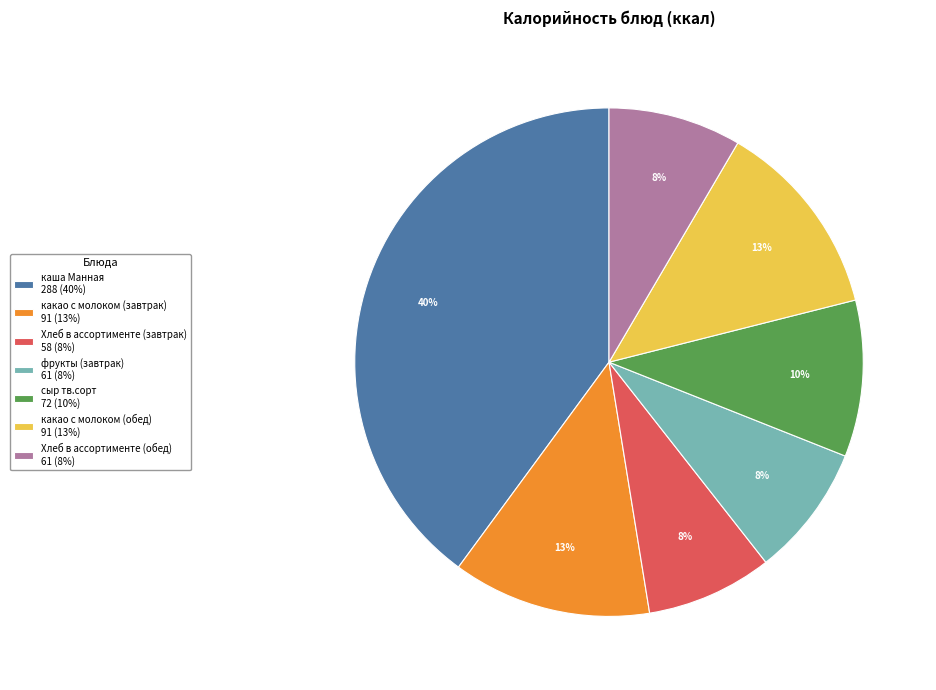

To the nearest percent, what is the difference between the каша Манная and фрукты (завтрак) slice percentages?

32%